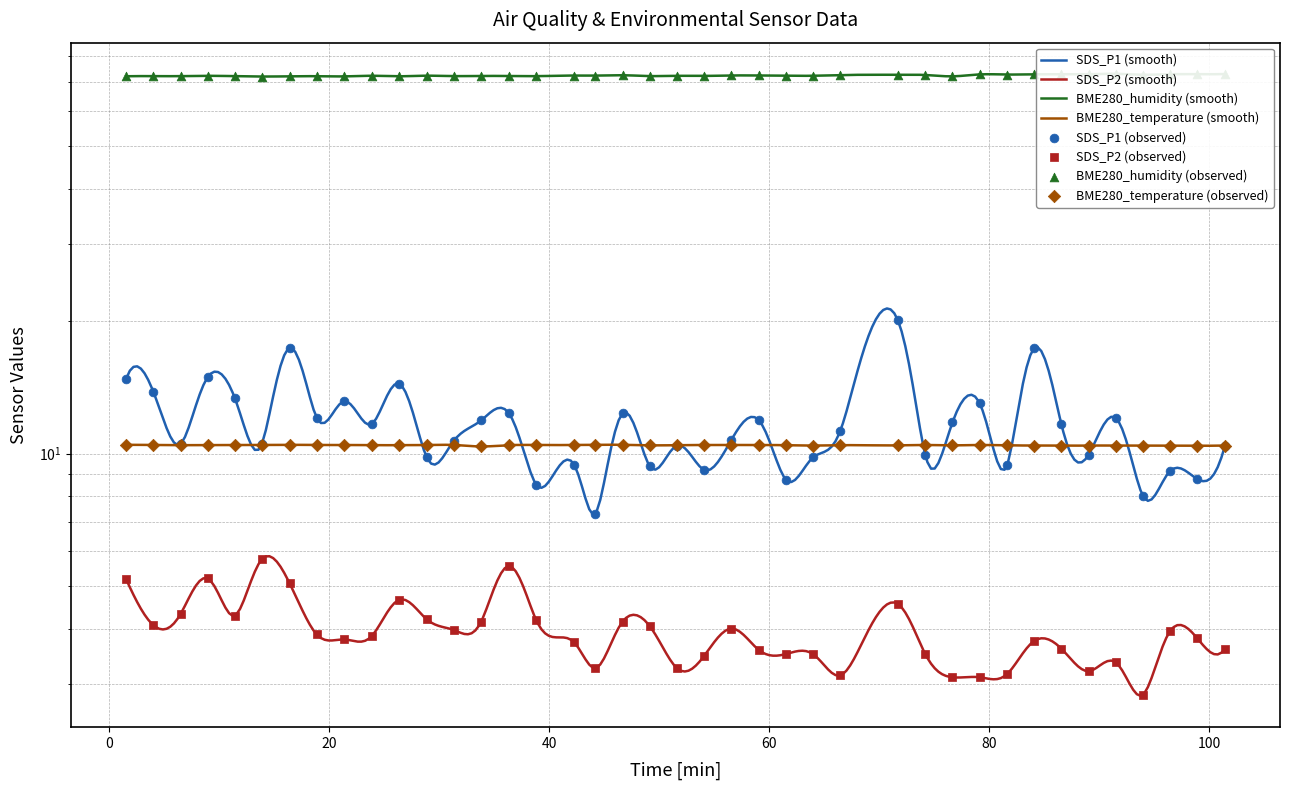

Which series has the widest spread of Y values?

SDS_P1